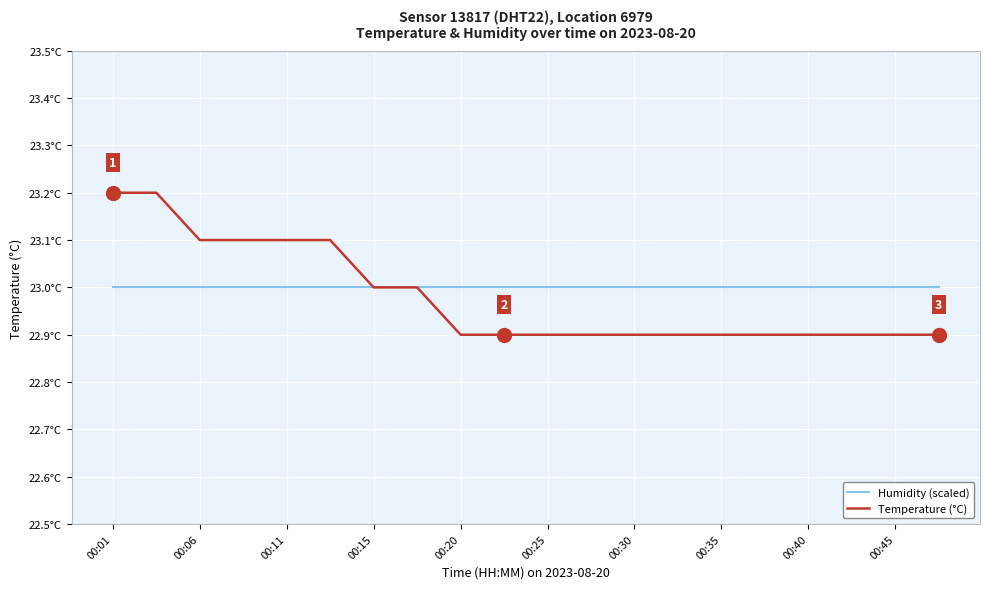

Does the chart display data point markers on the line(s)?

No